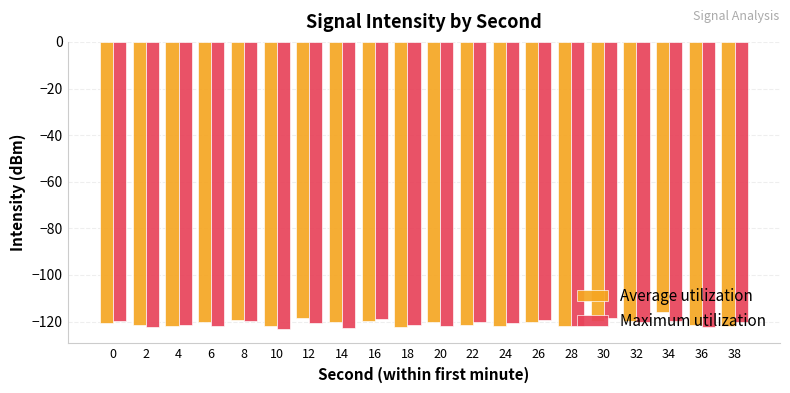

Is it true that Average utilization equals -181.3 at 18?

False